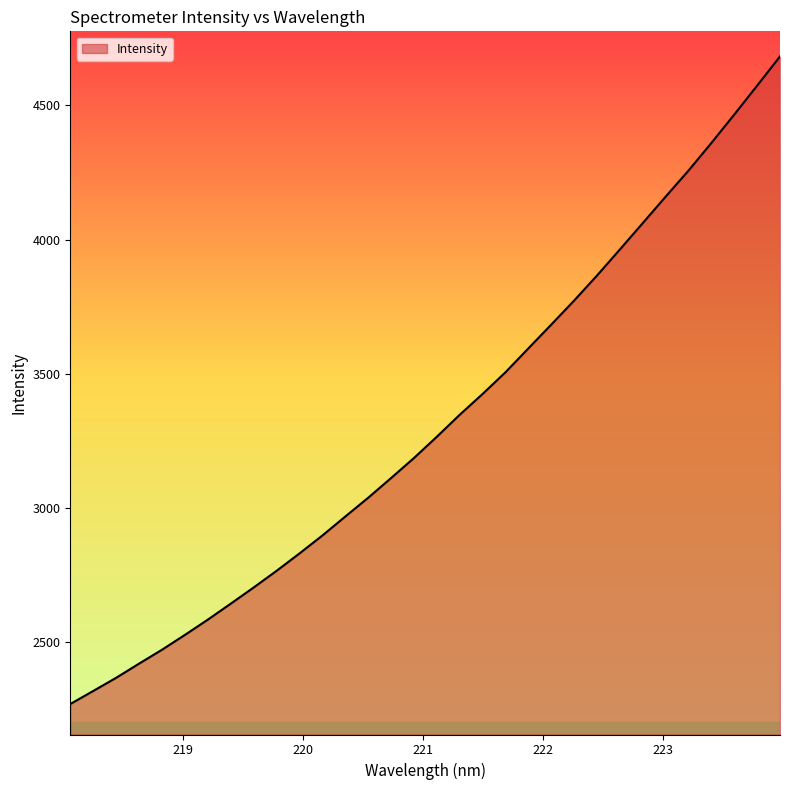

What is the smallest value displayed?

2269.8